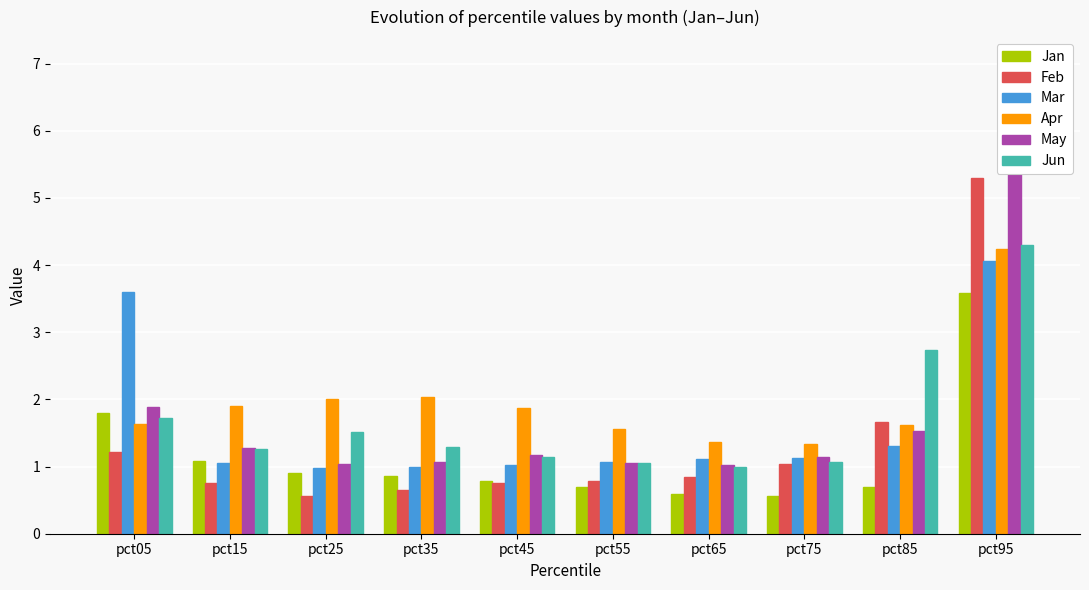

List the labels in order of Feb value, largest first.

pct95, pct85, pct05, pct75, pct65, pct55, pct45, pct15, pct35, pct25